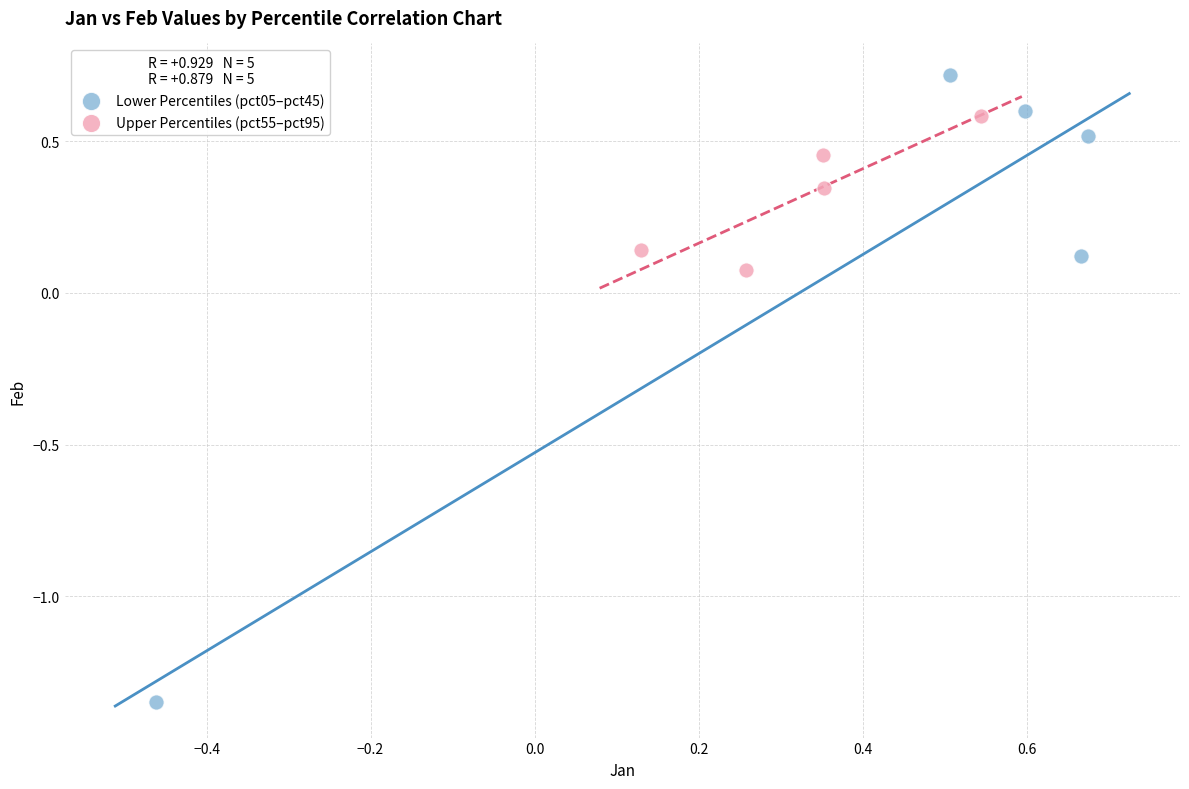

Which series contains the highest Y value?

Lower Percentiles (pct05–pct45)